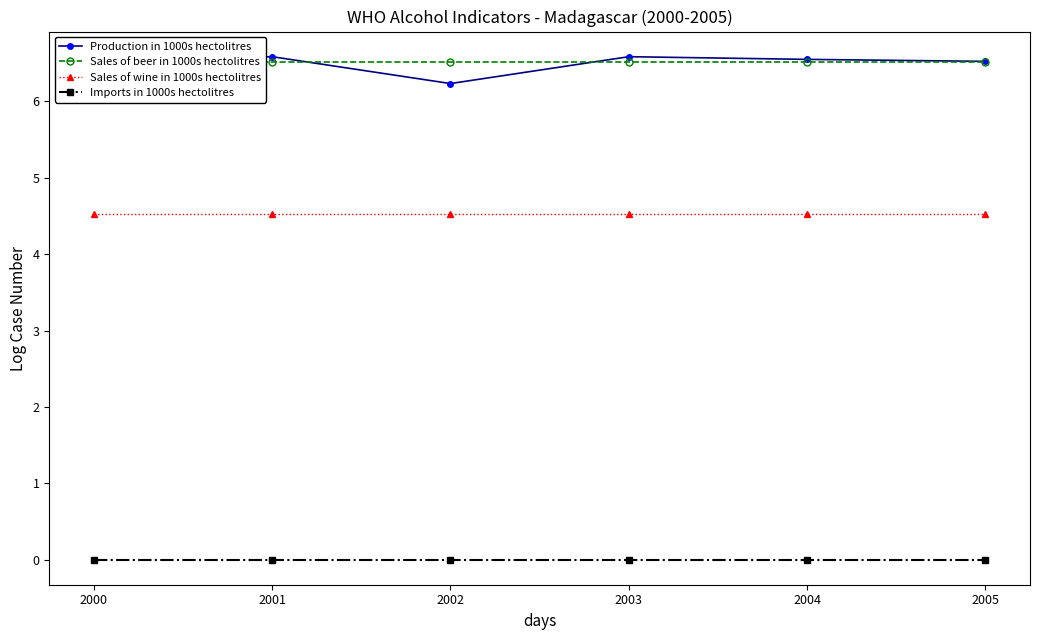

What is the approximate value of Sales of beer in 1000s hectolitres at 2003?

6.5